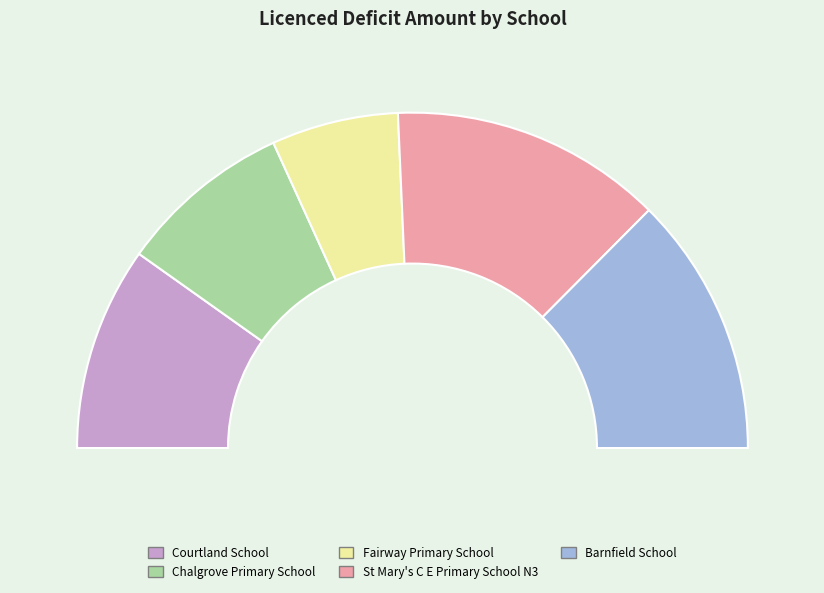

To the nearest percent, what percentage of the pie is Chalgrove Primary School?

17%